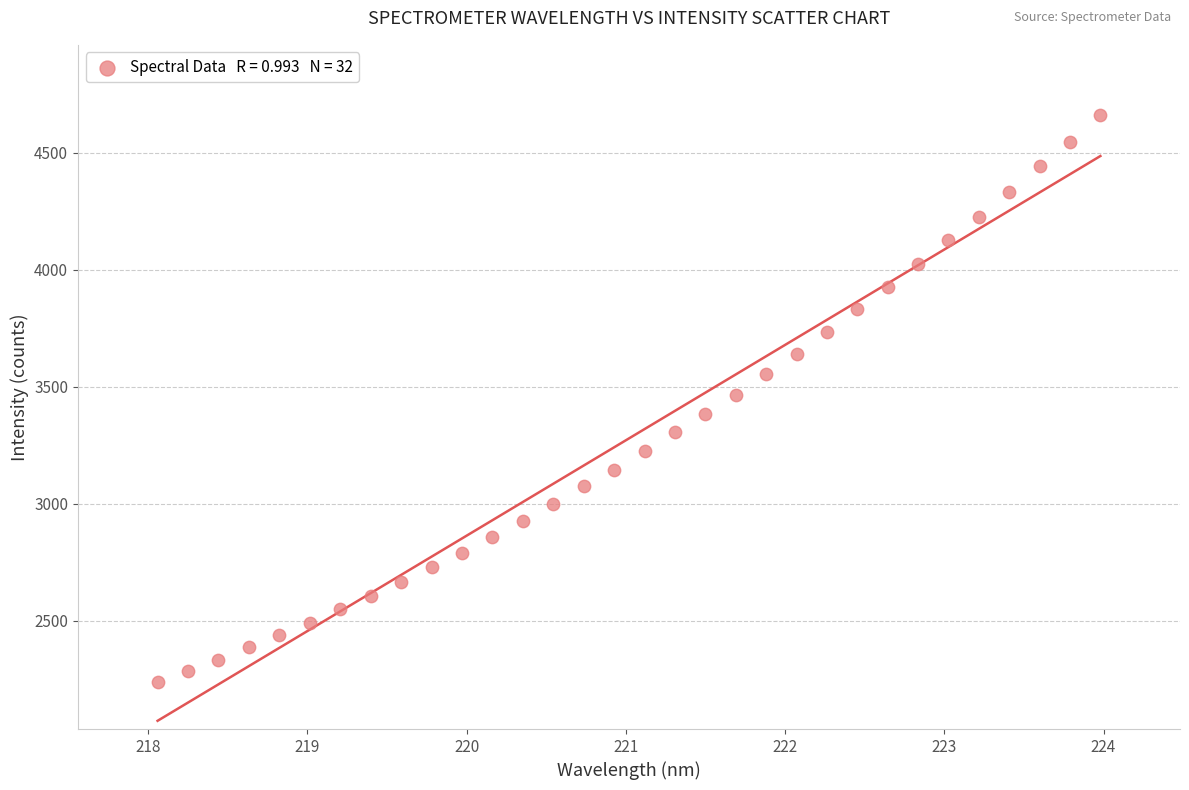

What is the range of Y values (max minus min)?

2423.7